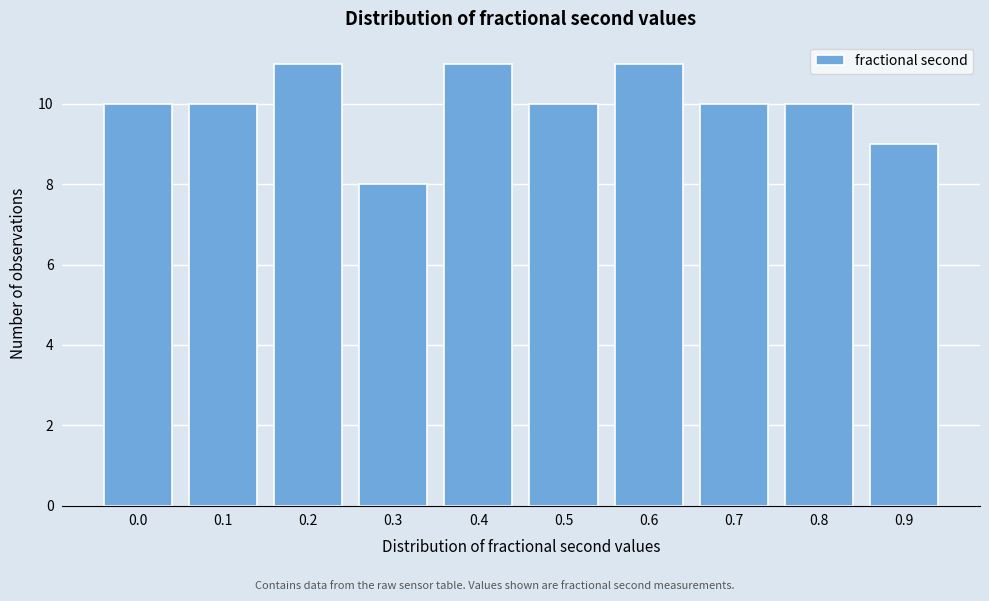

Reading left to right, what are all the values shown in this chart?

10	10	11	8	11	10	11	10	10	9